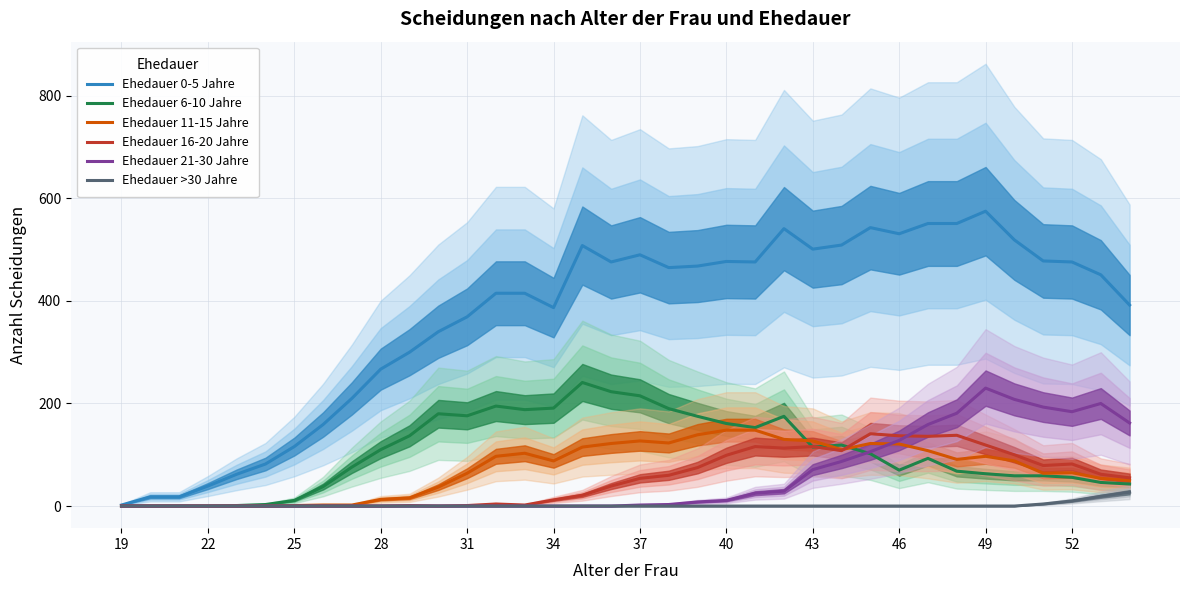

What is the difference between the Ehedauer 16-20 Jahre values at 34 and 49?

107